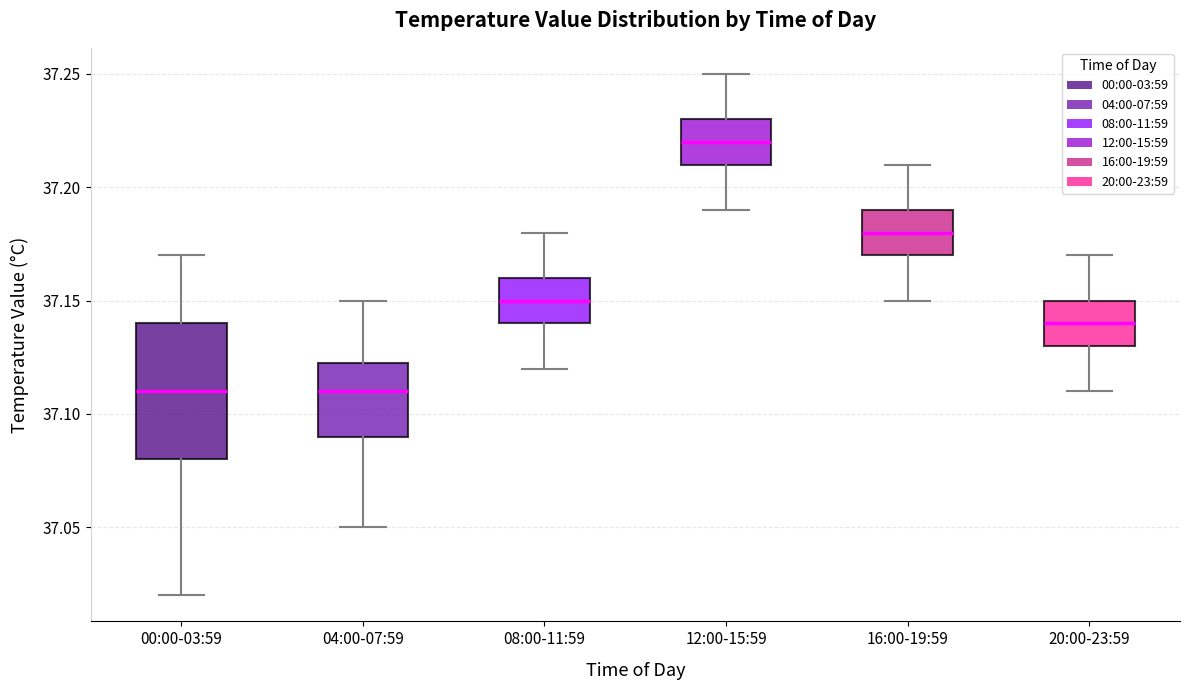

Reading left to right, transcribe this box plot: for each box, give where its median line is, the range the box spans, and where its two whiskers end, as read against the y-axis. The values are not printed on the chart, so give them approximately, as read against the axis.

00:00-03:59: median 37.110, box 37.080 to 37.140, whiskers 37.020 to 37.170
04:00-07:59: median 37.110, box 37.090 to 37.125, whiskers 37.050 to 37.150
08:00-11:59: median 37.150, box 37.140 to 37.160, whiskers 37.120 to 37.180
12:00-15:59: median 37.220, box 37.210 to 37.230, whiskers 37.190 to 37.250
16:00-19:59: median 37.180, box 37.170 to 37.190, whiskers 37.150 to 37.210
20:00-23:59: median 37.140, box 37.130 to 37.150, whiskers 37.110 to 37.170